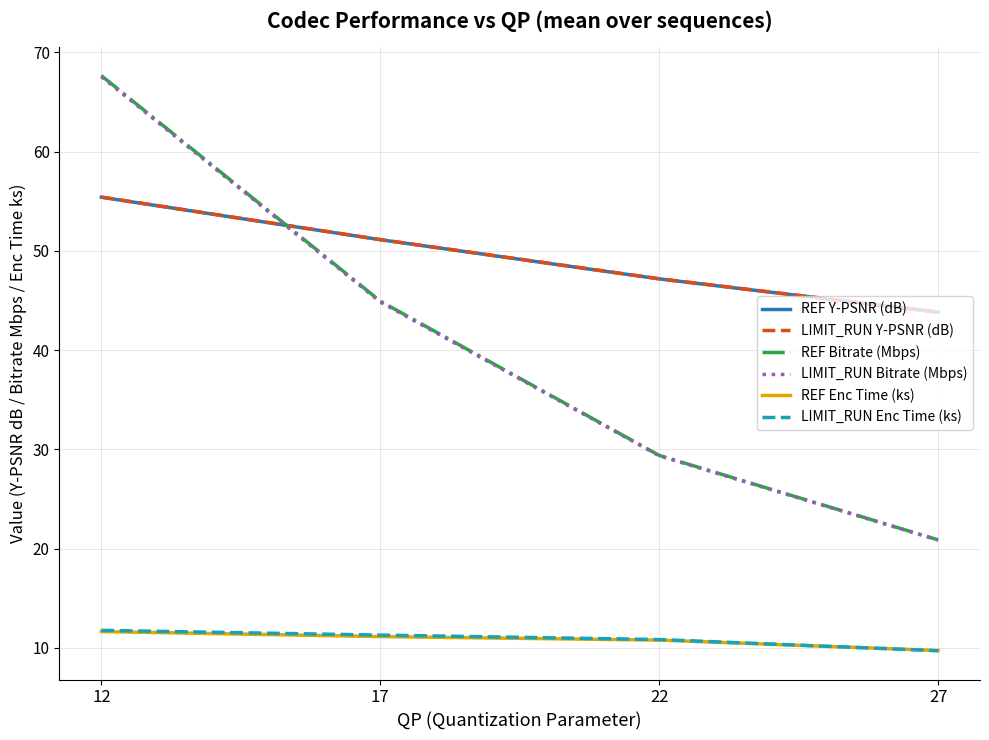

At which category is the sum across all series the highest?

12